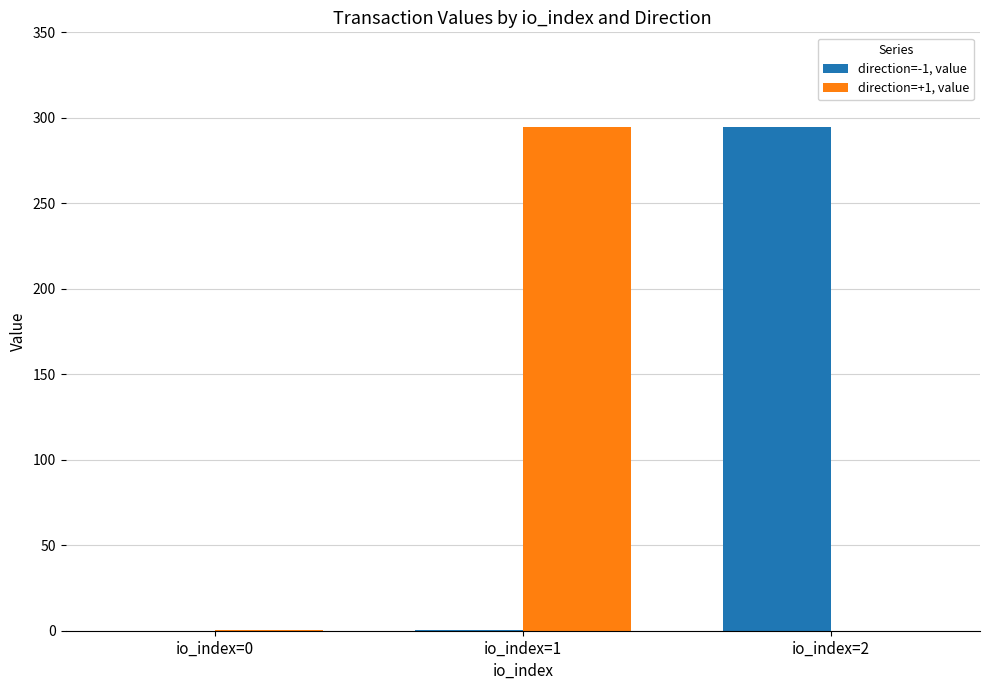

How many groups of bars are there?

3